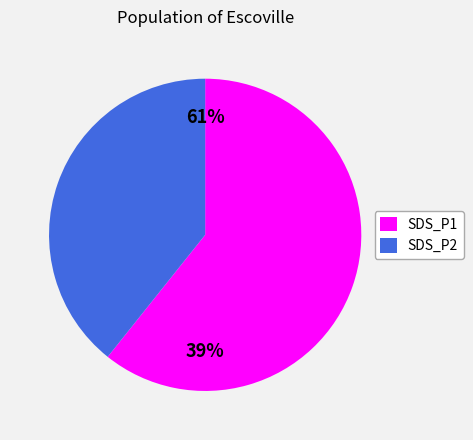

What is the change in value from SDS_P1 to SDS_P2?

-18.9